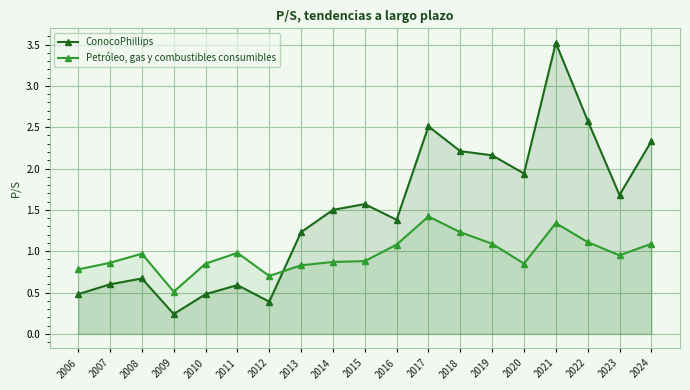

Rank the series by their average value, from lowest to highest.

Petróleo, gas y combustibles consumibles, ConocoPhillips